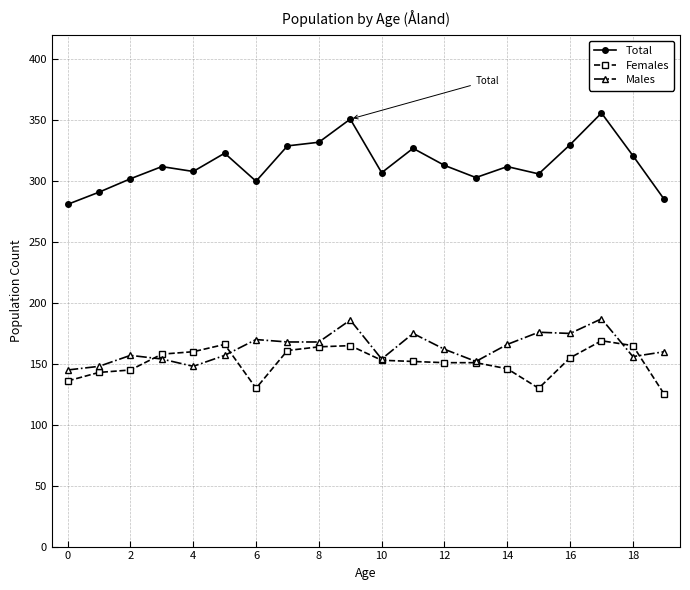

What is the maximum value for Males?

187